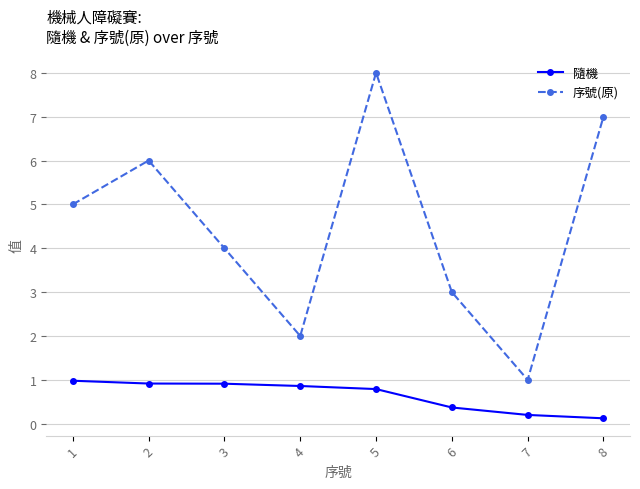

Rank the series at 8 from lowest to highest value.

隨機, 序號(原)